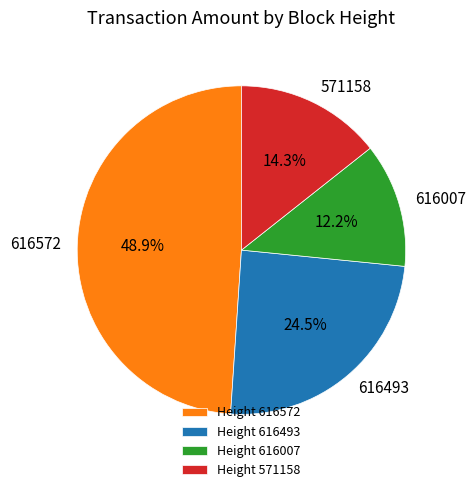

Is there a majority slice in this chart?

No